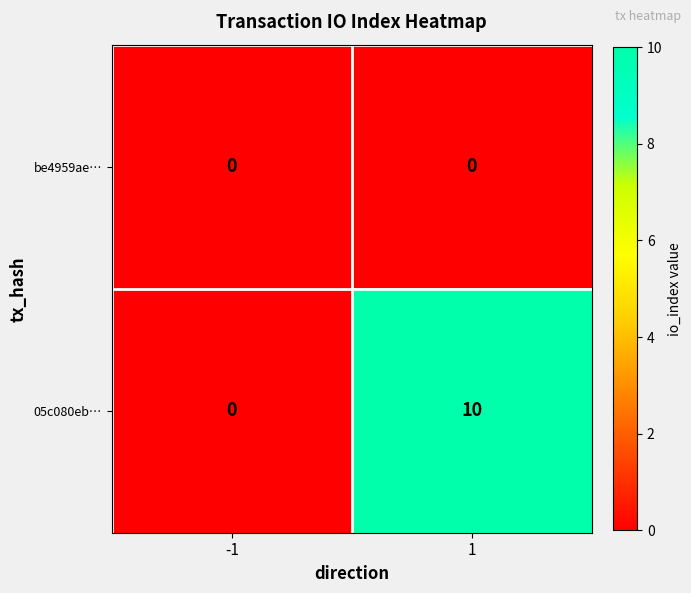

Between -1 and 1, which series saw the biggest shift?

05c080eb…